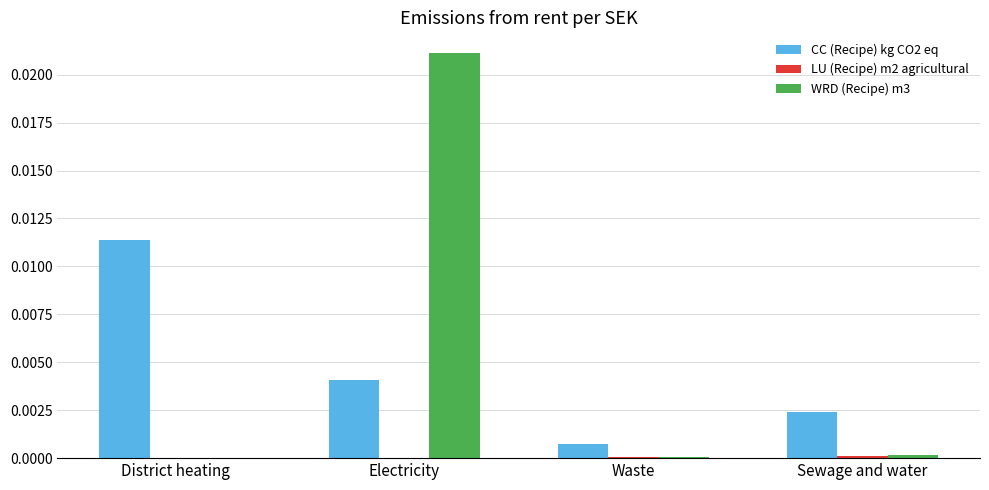

How many distinct data groups are displayed?

3